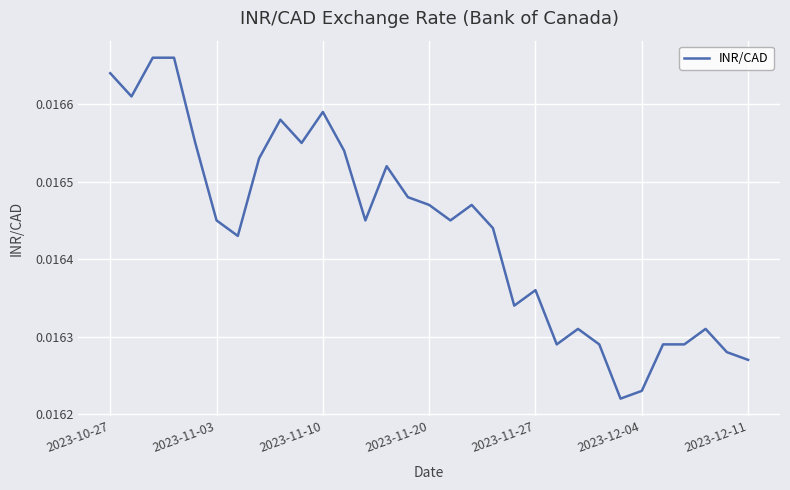

Does the chart have visible grid lines?

Yes